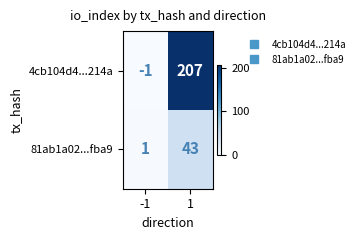

The 81ab1a02...fba9 series shows 72 at 1. True or false?

False